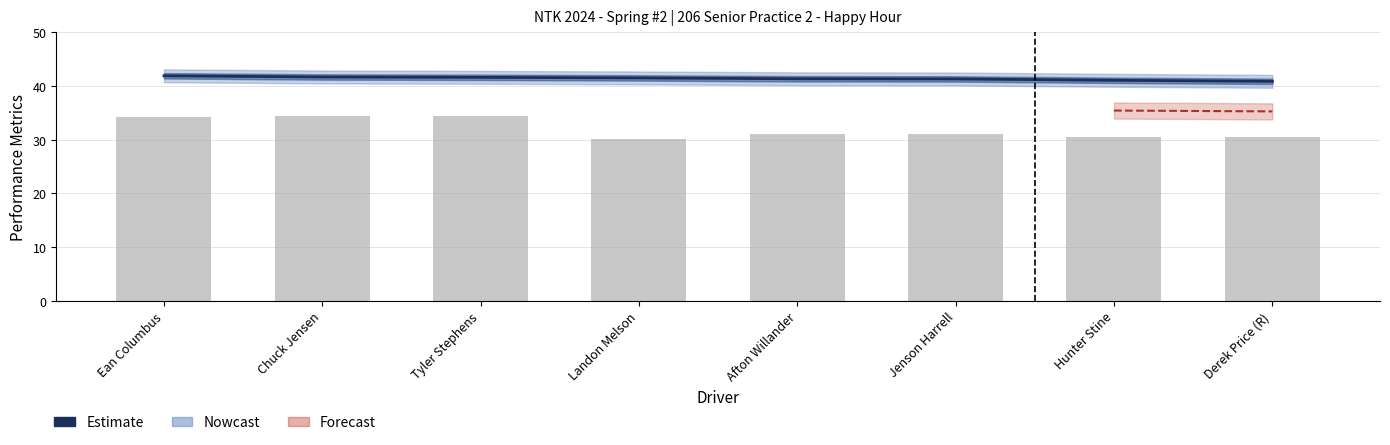

What is the difference between the second highest and second lowest values in the Estimate series?

0.6